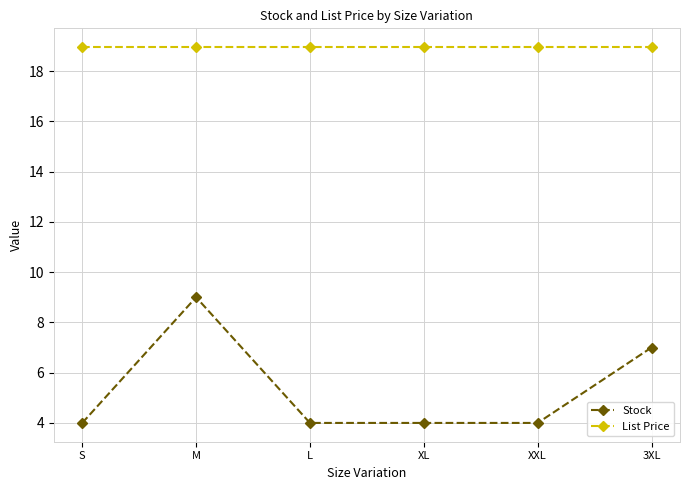

What is the label of the 6th point from the right?

S